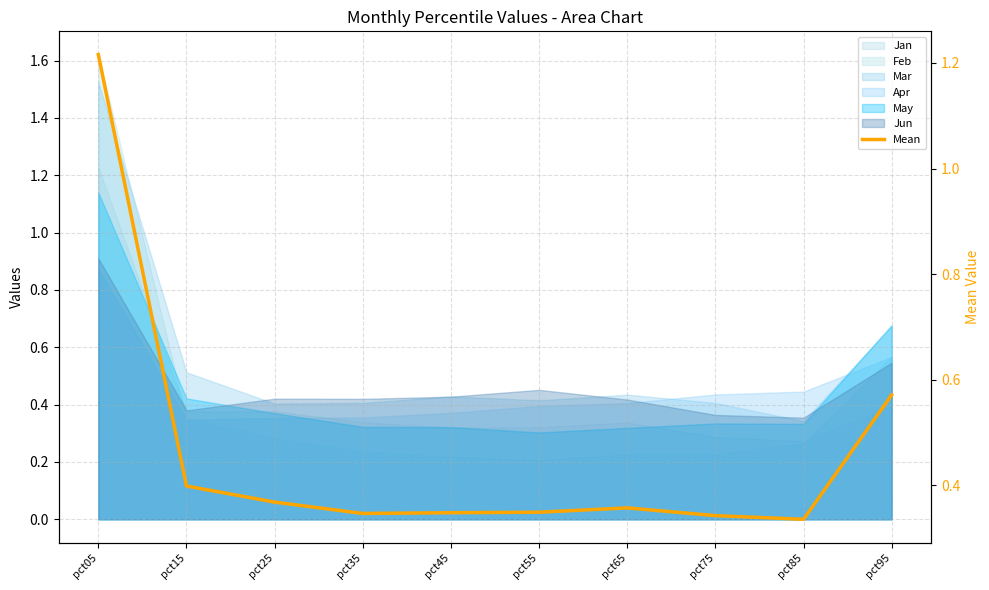

What is the approximate value at pct65?

0.4